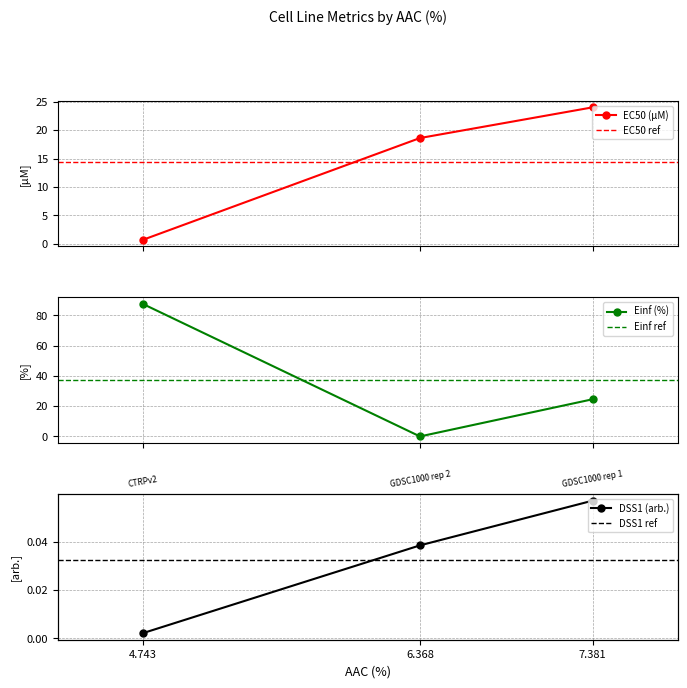

What is the maximum value for EC50 (µM)?

24.0